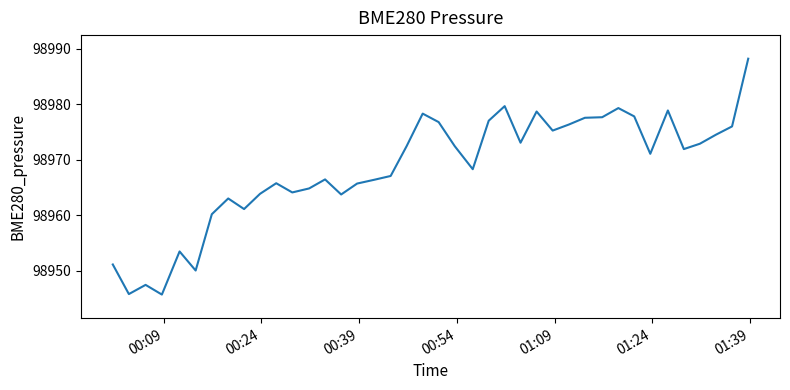

What is the average value?

98968.5